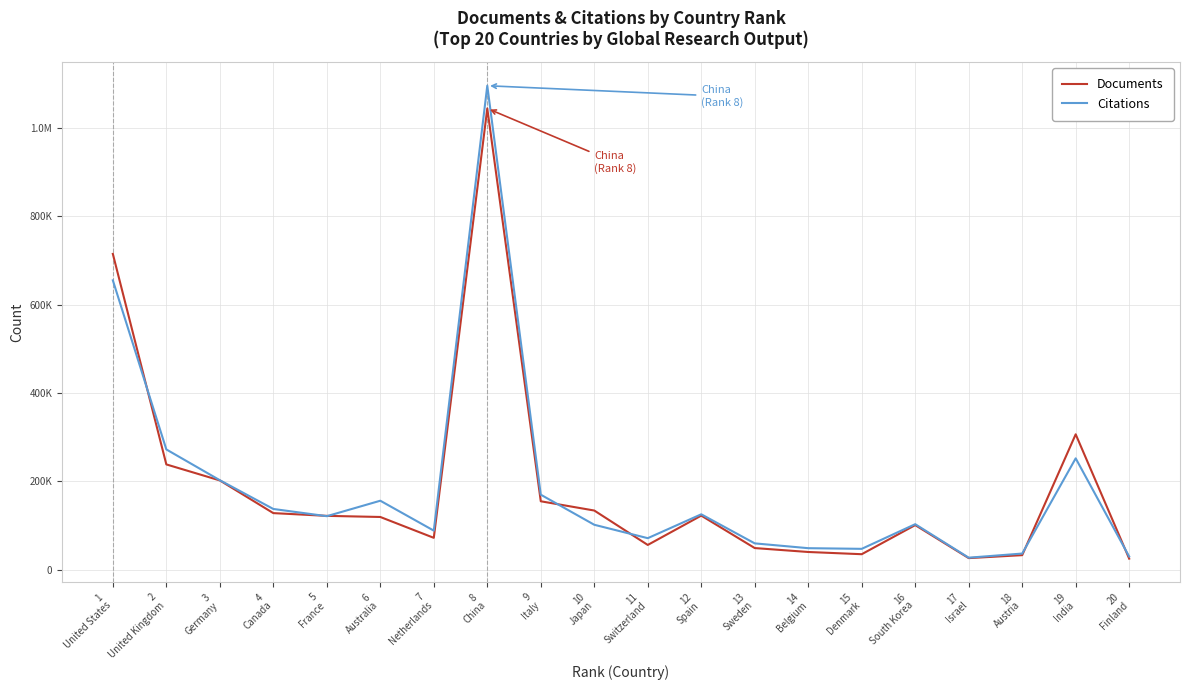

Does the chart have visible grid lines?

Yes